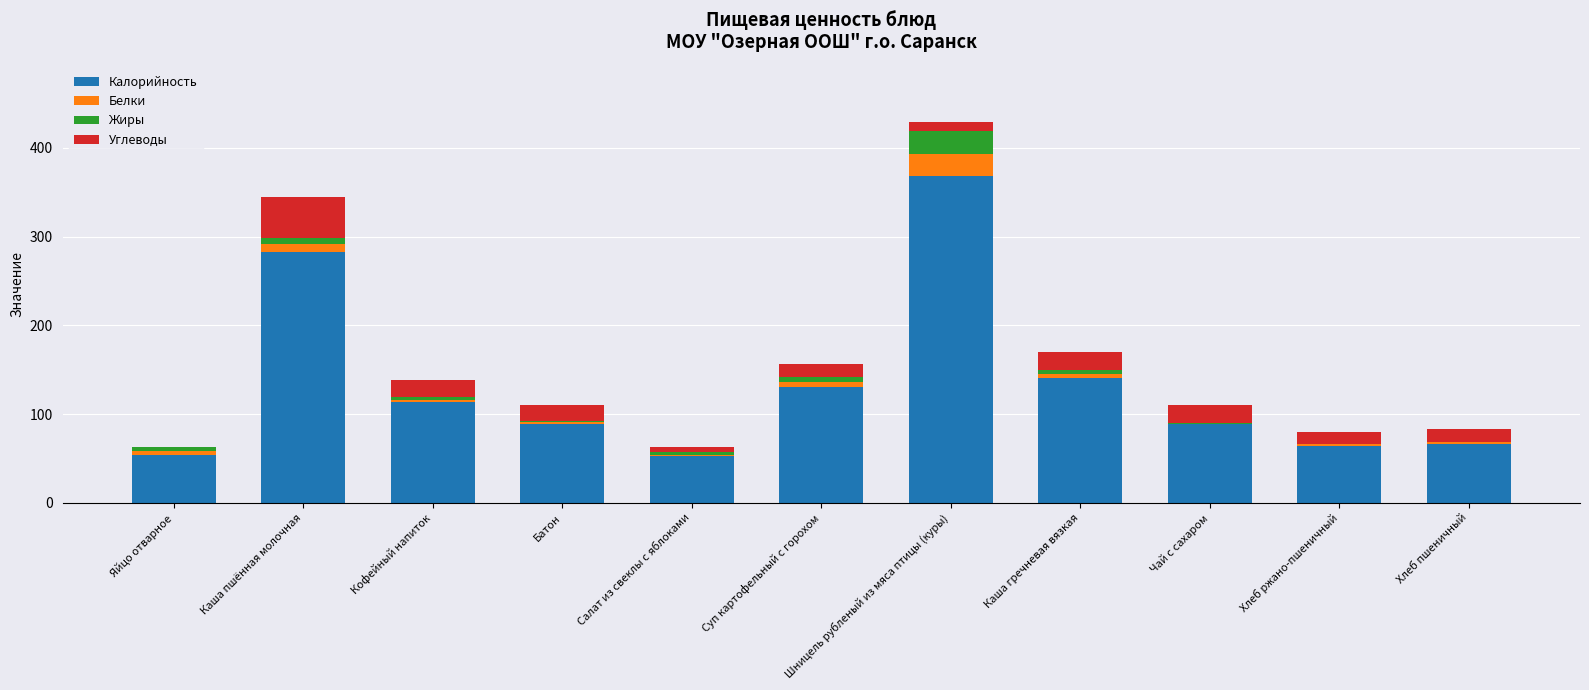

Is it true that Калорийность equals 125.0 at Чай с сахаром?

False